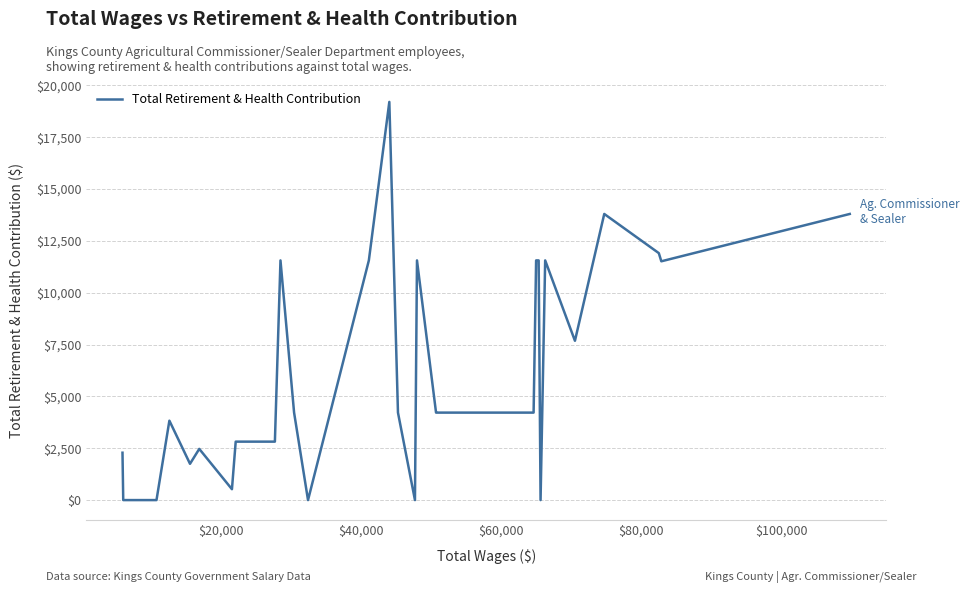

What is the greatest value displayed?

19204